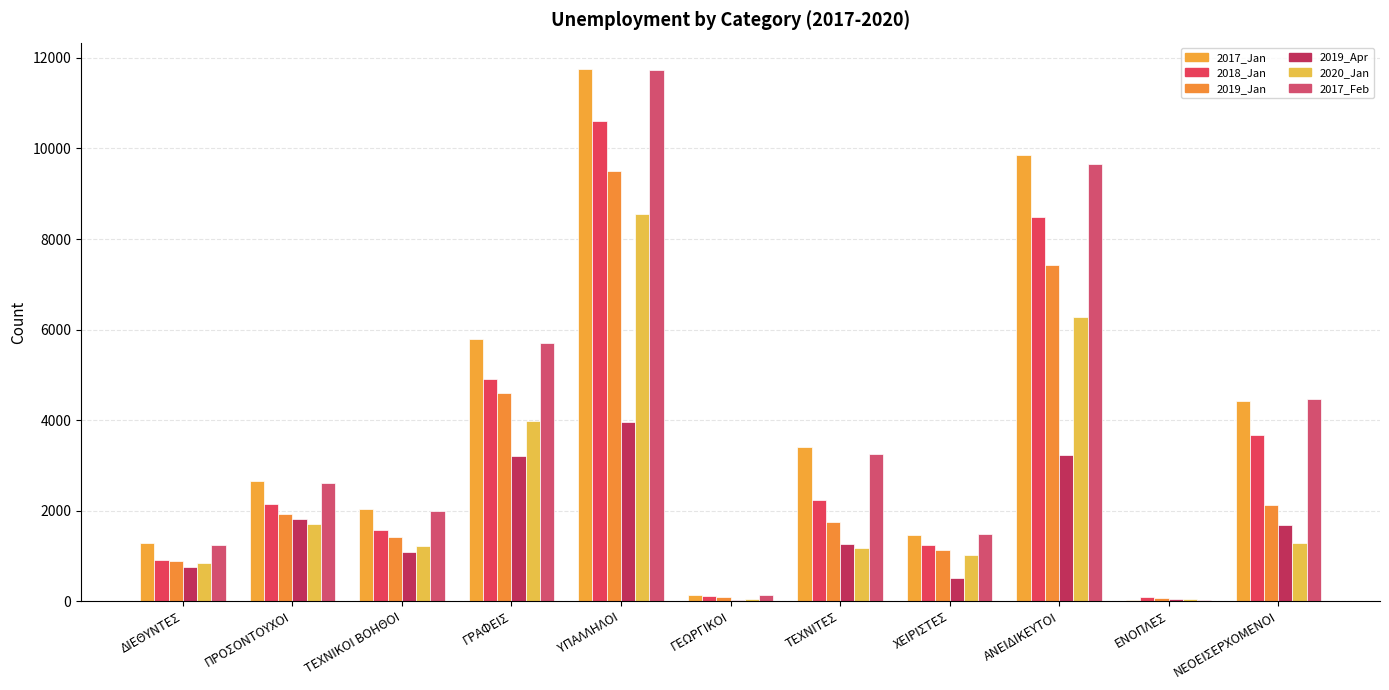

How many distinct data groups are displayed?

6